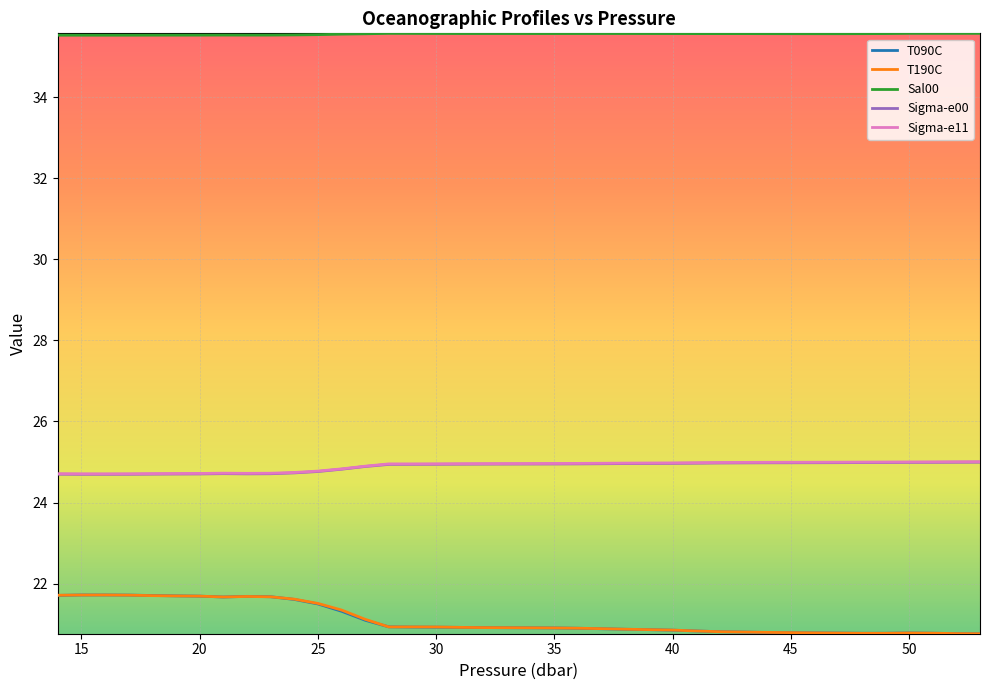

True or false: T090C and Sigma-e00 cross at least once.

False